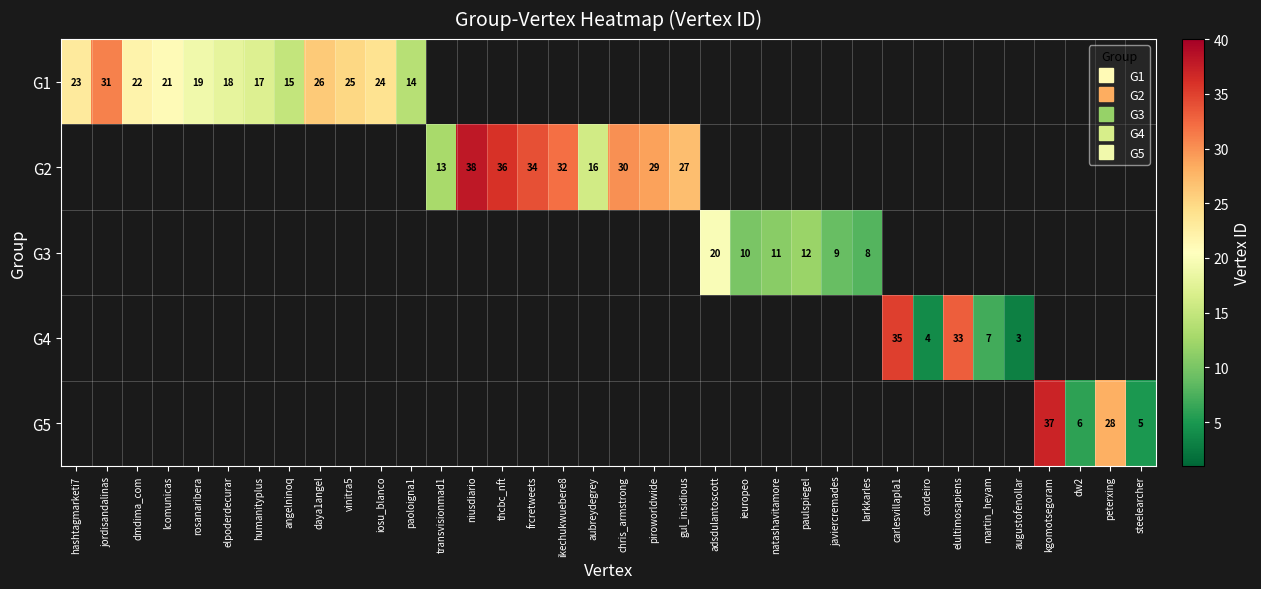

The G2 series shows 36.0 at thcbc_nft. True or false?

True